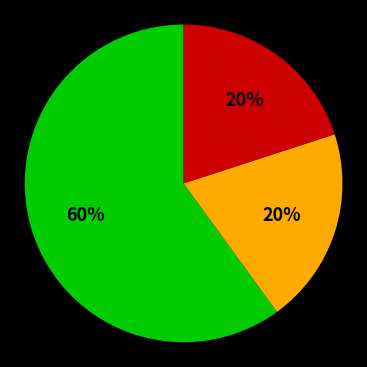

To the nearest percent, what is the difference between the largest and smallest slice percentages?

40%